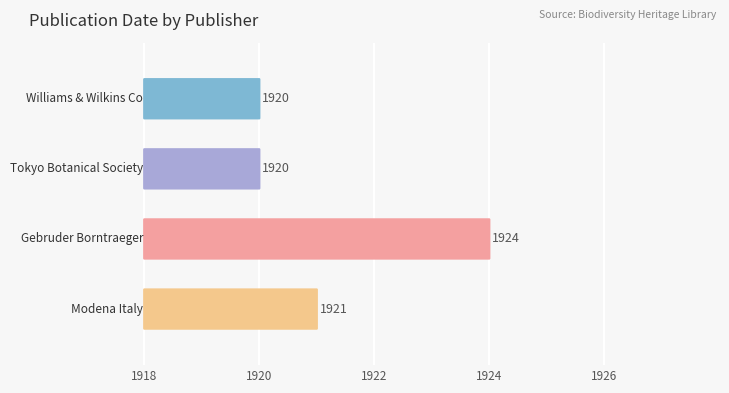

Between Modena Italy and Tokyo Botanical Society, which is larger?

Modena Italy